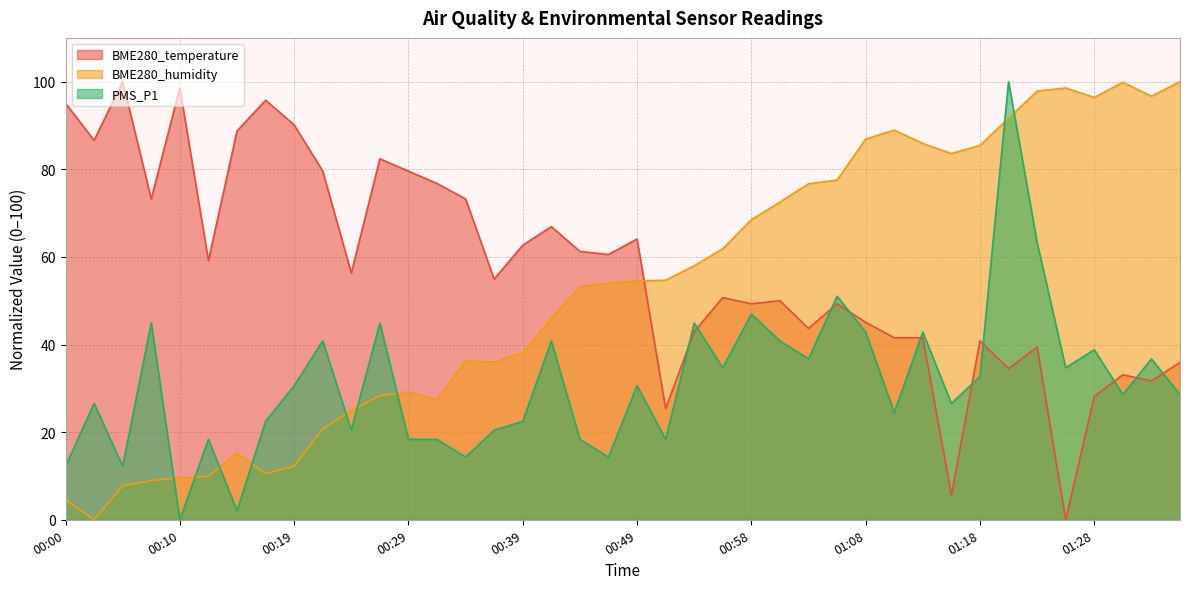

Is it true that PMS_P1 equals 30.0 at 00:12?

False